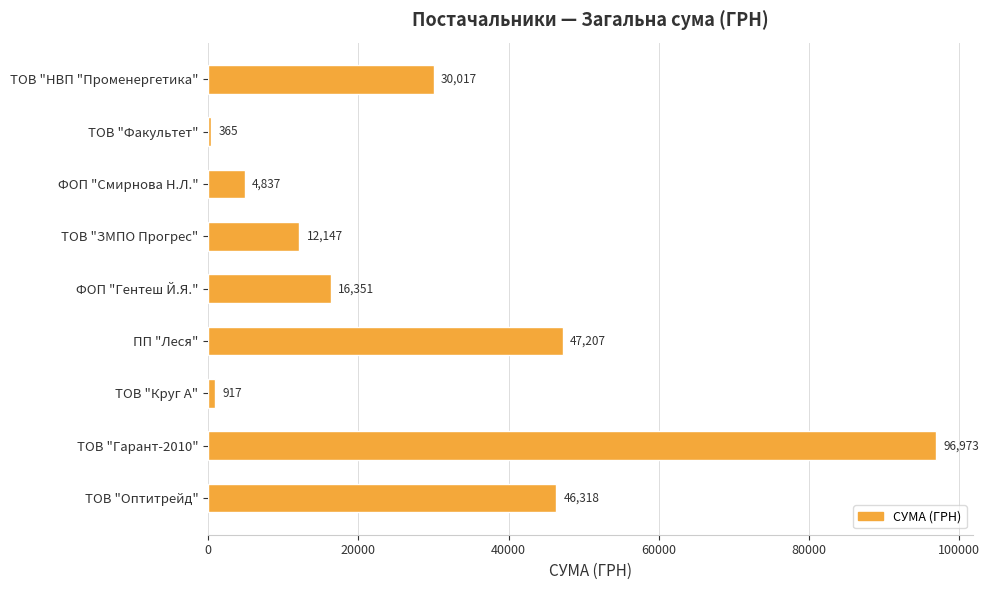

How many values exceed 16351?

5